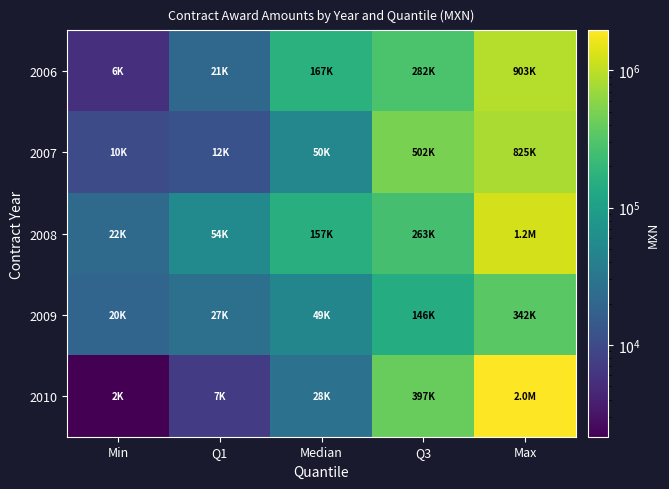

What is the greatest value displayed?

1954610.0